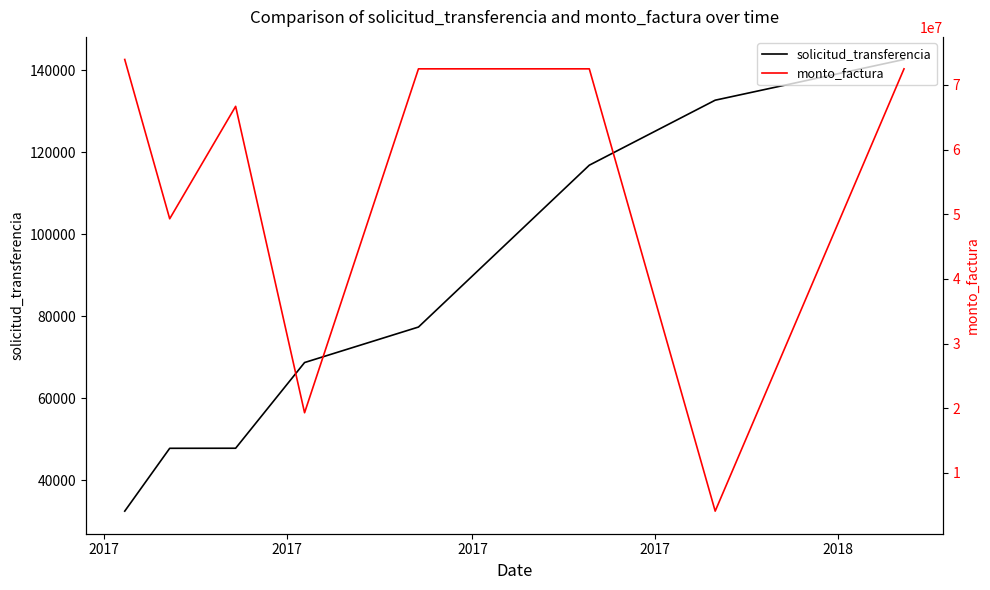

How many lines are shown in the chart?

2